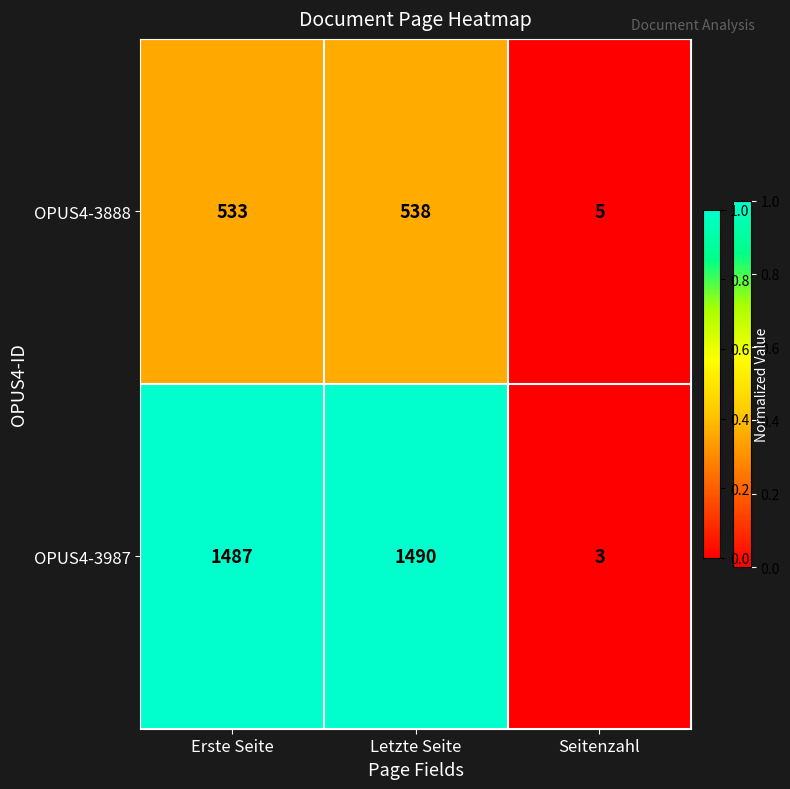

At which category does the chart reach its peak across all series?

Letzte Seite